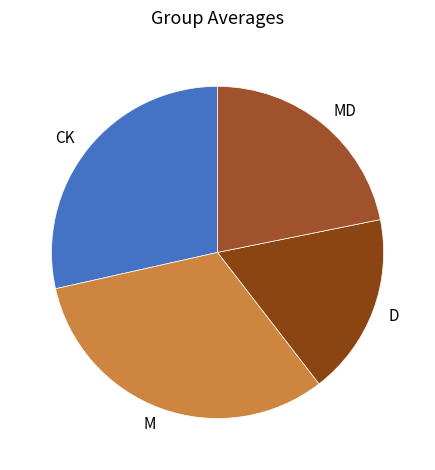

How many segments does this pie chart have?

4